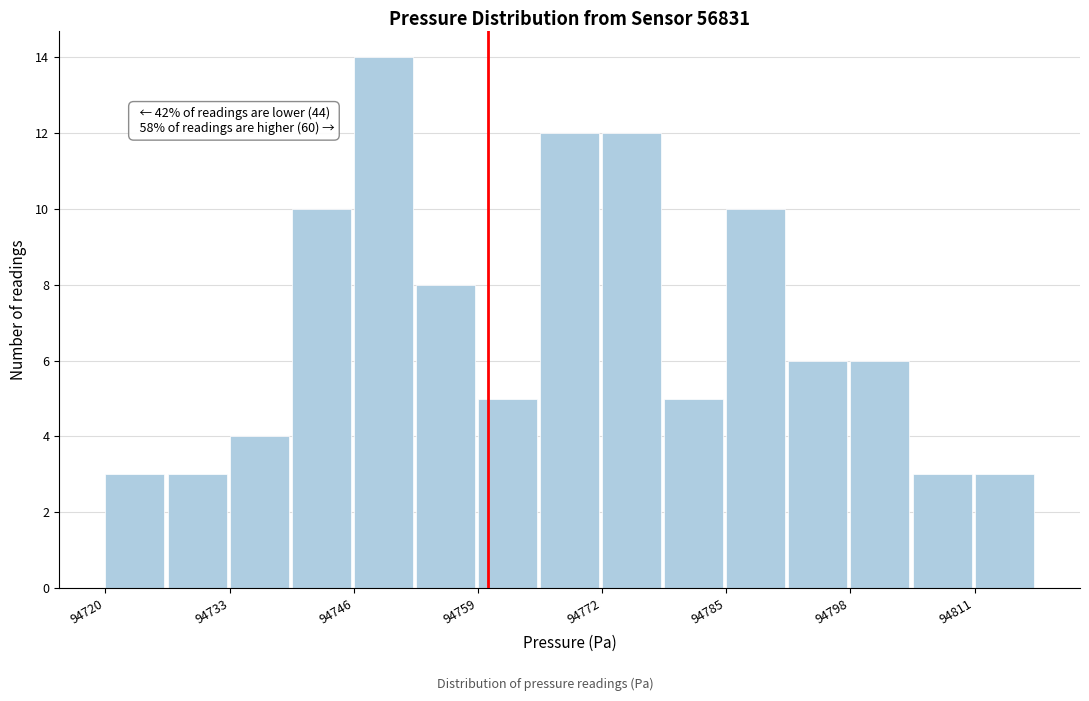

Around what value on the x-axis is the tallest bar? Give the approximate position of its centre, as read against the axis.

94750